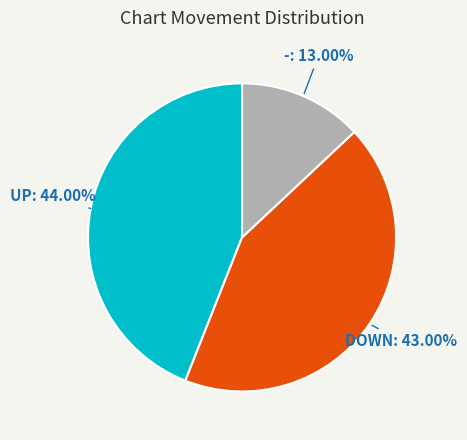

Is there any slice that represents more than half of the pie?

No